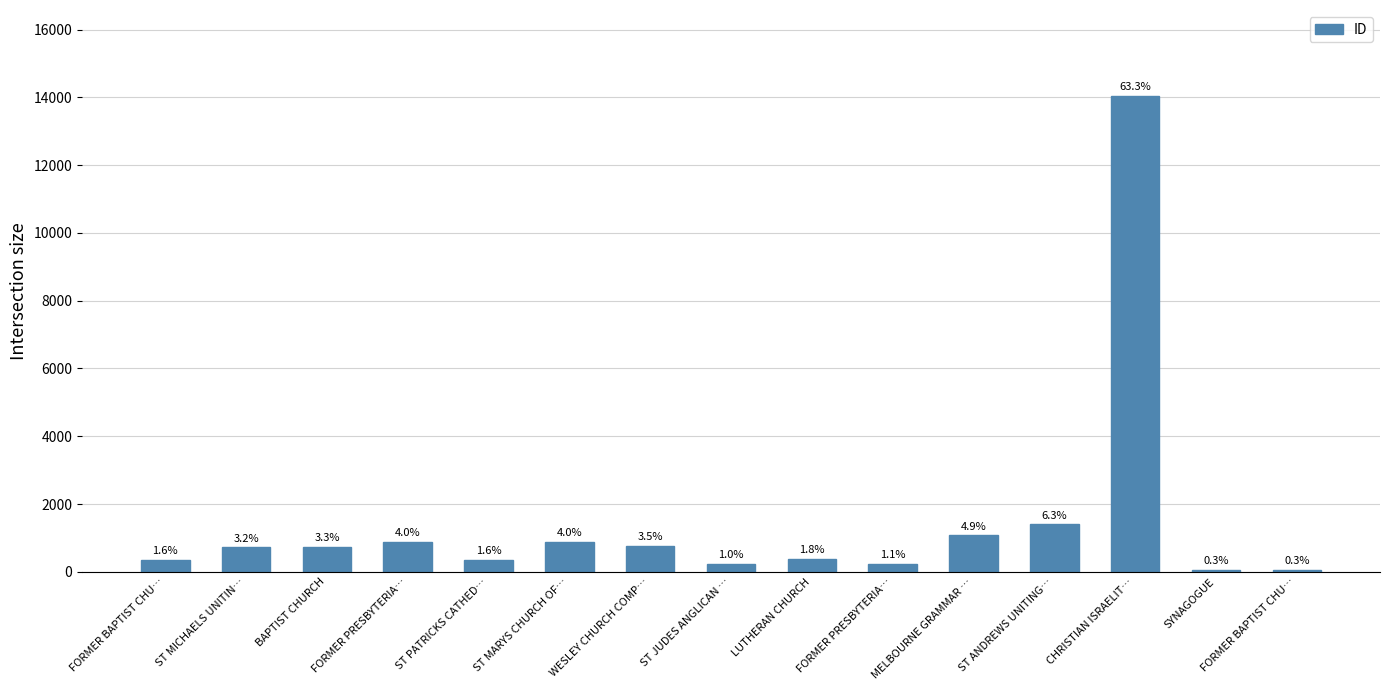

Does the chart contain any negative values?

No